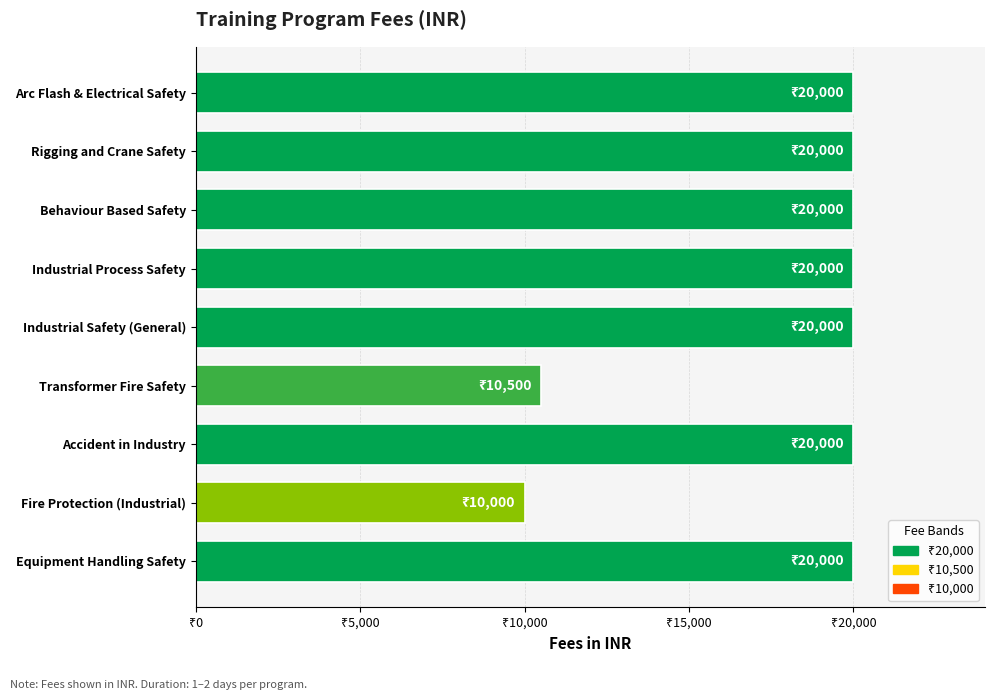

Are the bars horizontal?

Yes